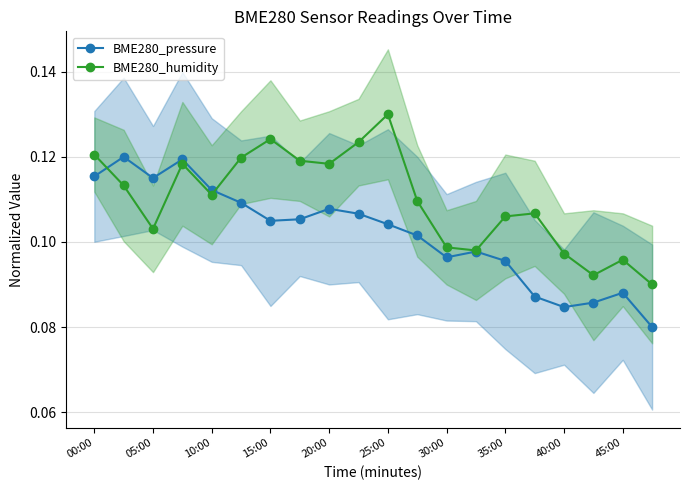

Reading left to right, list all the values displayed in this chart.

BME280_pressure: 0.1	0.1	0.1	0.1	0.1	0.1	0.1	0.1	0.1	0.1	0.1	0.1	0.1	0.1	0.1	0.1	0.1	0.1	0.1	0.1
BME280_humidity: 0.1	0.1	0.1	0.1	0.1	0.1	0.1	0.1	0.1	0.1	0.1	0.1	0.1	0.1	0.1	0.1	0.1	0.1	0.1	0.1